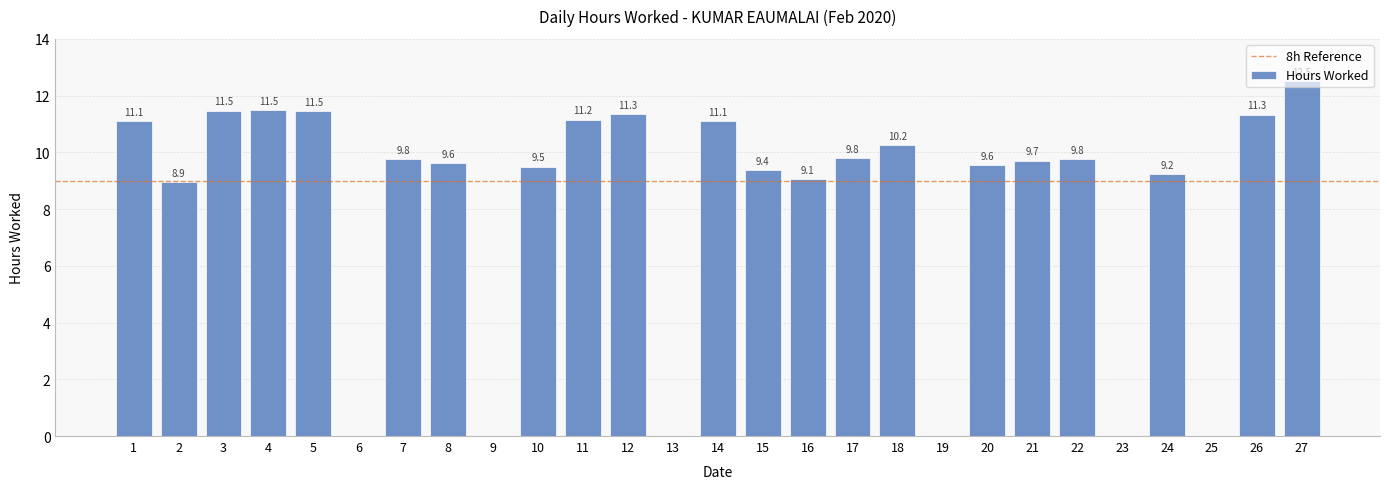

Read the value at 10.

9.5